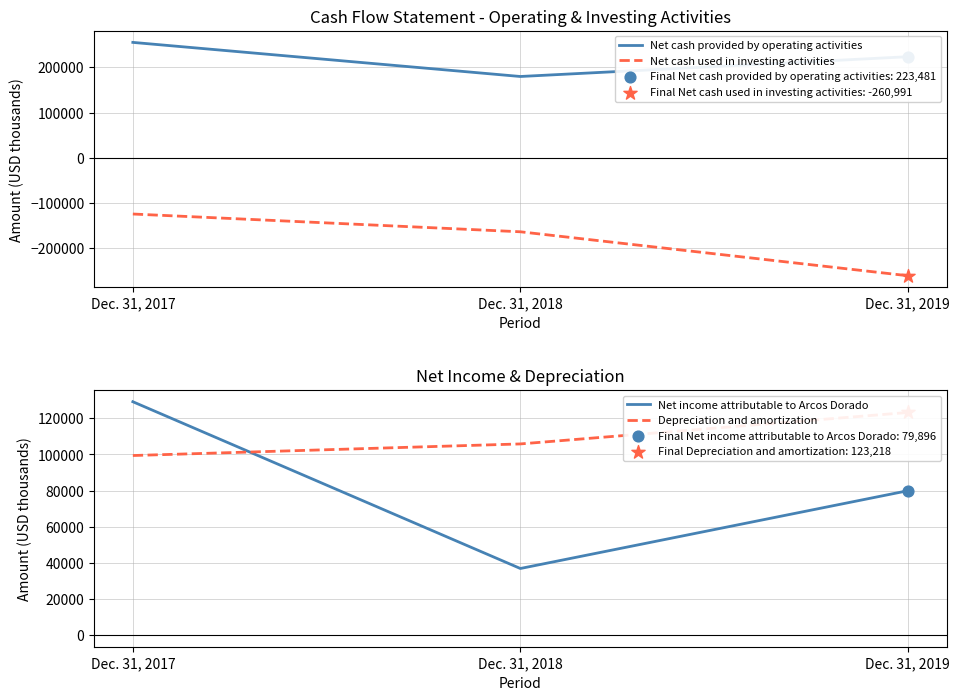

At which category is the sum across all series the highest?

Dec. 31, 2017